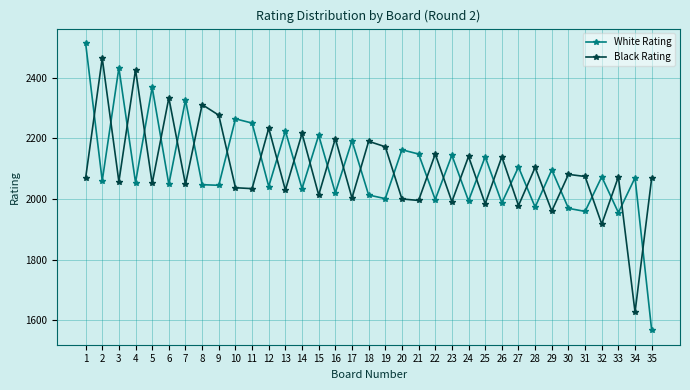

How many categories are shown in the chart?

35